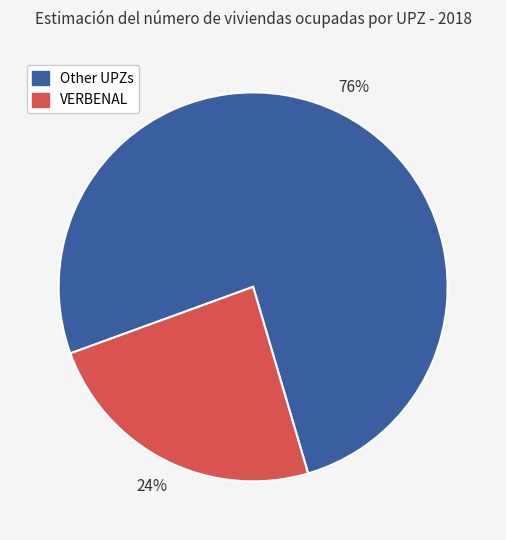

Does any single category account for the majority?

Yes